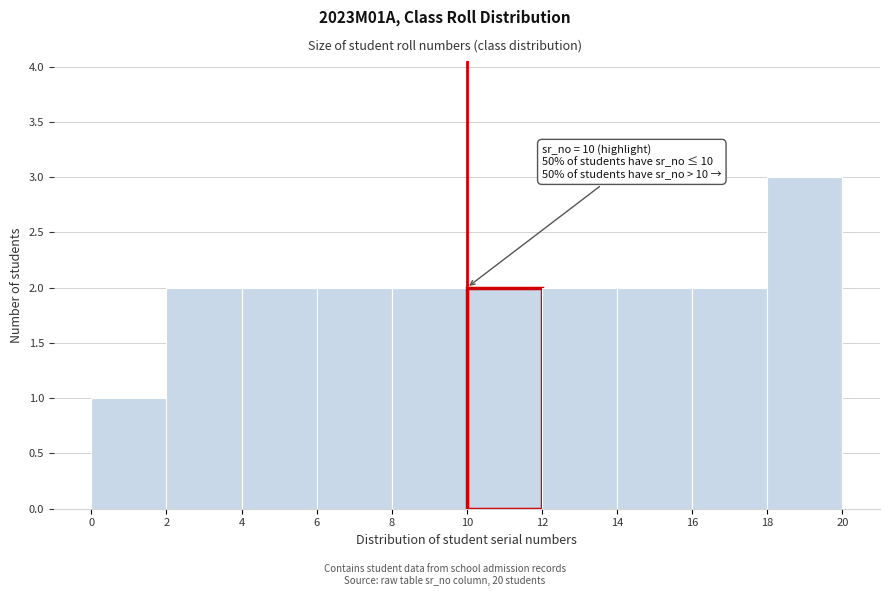

Over which range of the x-axis is the bar tallest?

18 to 20